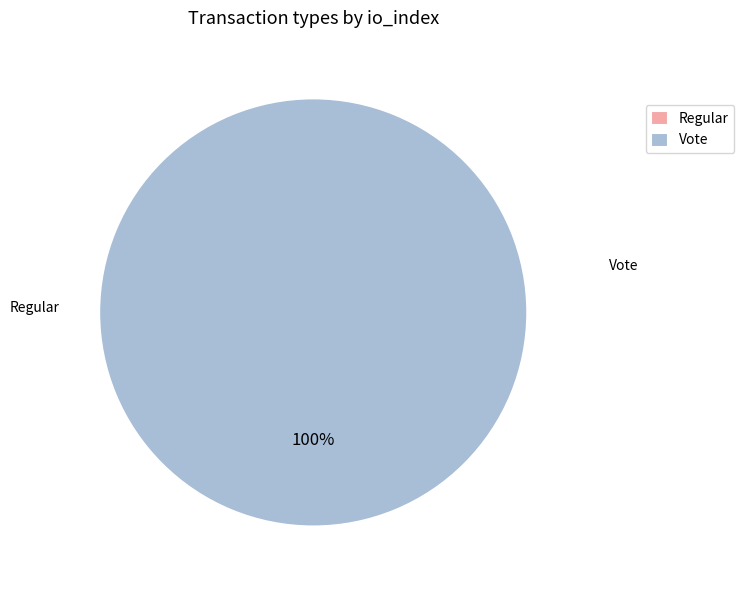

Is it true that Regular is 5% of the pie?

False